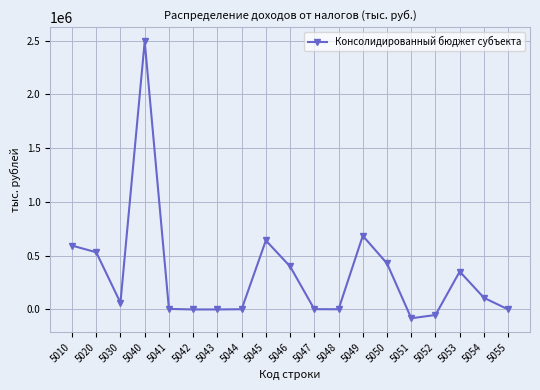

What is the ratio of the value at 5010 to the value at 5030?

9.5